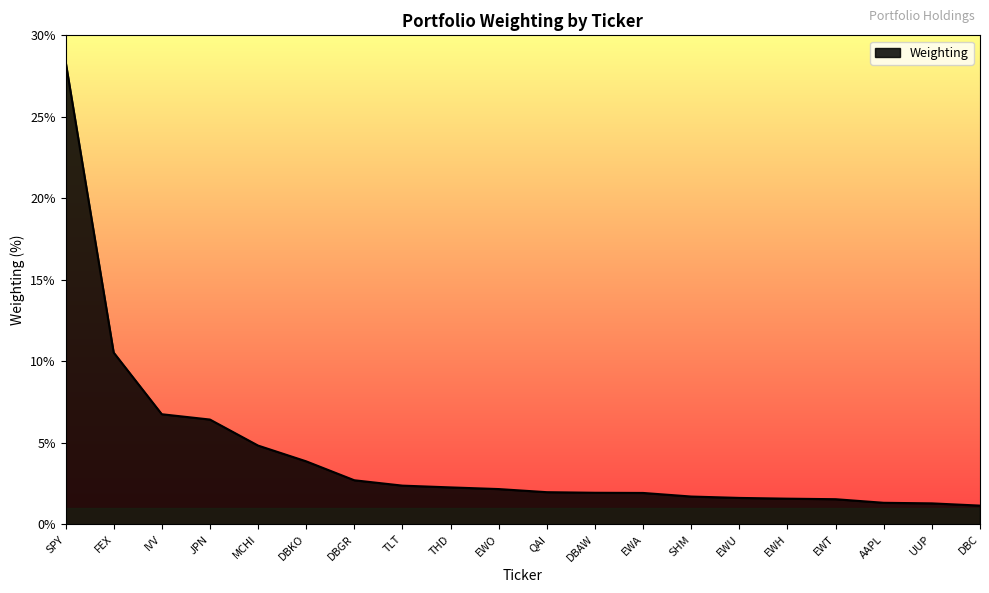

Read the value at EWU.

1.6